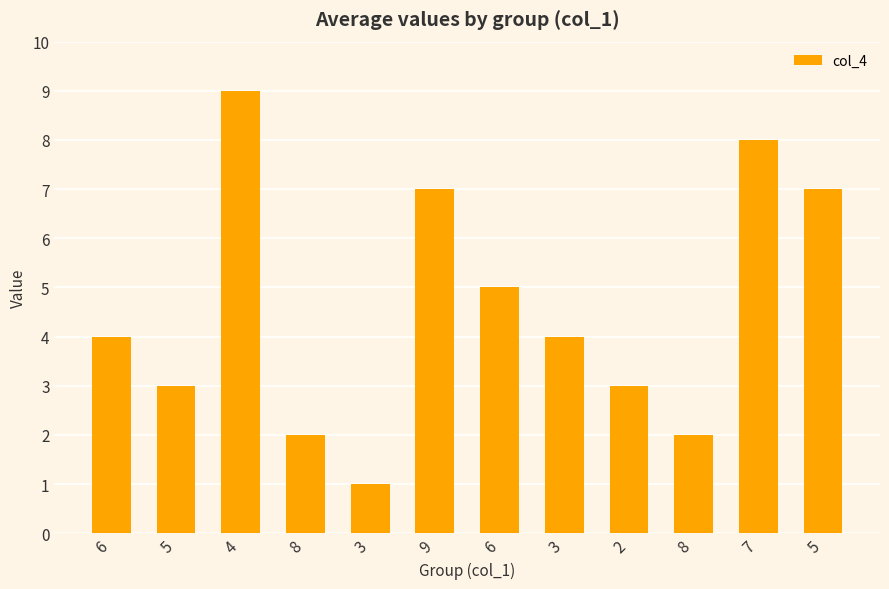

Count the number of data series in this chart.

1